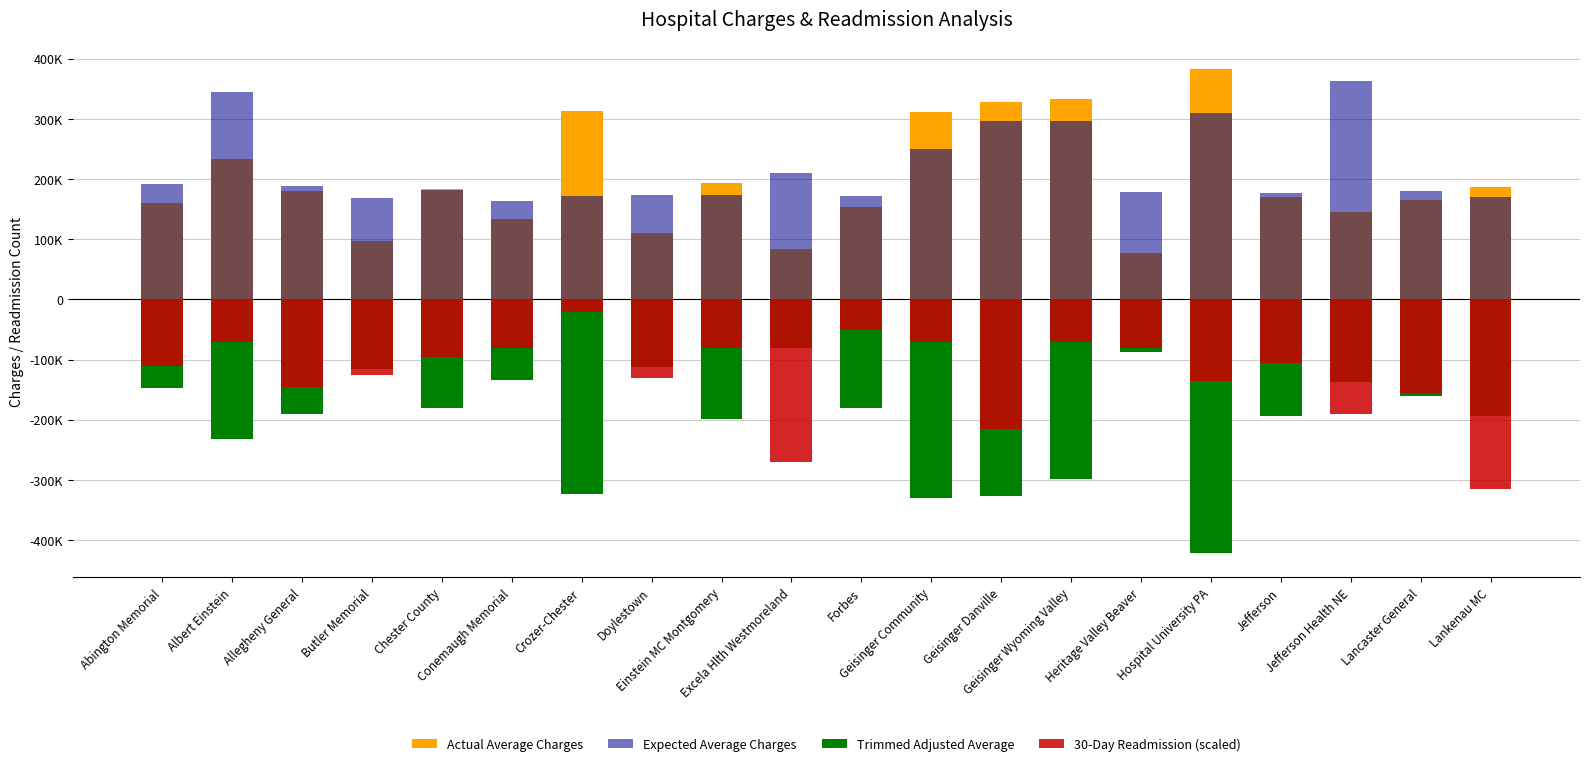

Reading left to right, list all the values displayed in this chart.

Actual Average Charges: 160160	234146	179878	96396	184400	133185	313709	110117	194248	84272	154156	311236	327758	332772	77213	382976	170645	146131	165355	186550
Expected Average Charges: 192184	344617	189121	168748	181728	163300	172212	174395	173509	209650	172407	250080	296964	296190	178277	309899	176746	363490	181022	170937
Trimmed Adjusted Average: -147521	-231743	-190976	-114699	-179621	-134536	-322464	-111773	-198176	-80710	-179533	-330229	-327062	-298112	-86963	-421511	-193858	-137123	-160660	-193187
30-Day Readmission (scaled): -110000	-70000	-145000	-125000	-95000	-80000	-20000	-130000	-80000	-270000	-50000	-70000	-215000	-70000	-80000	-135000	-105000	-190000	-155000	-315000